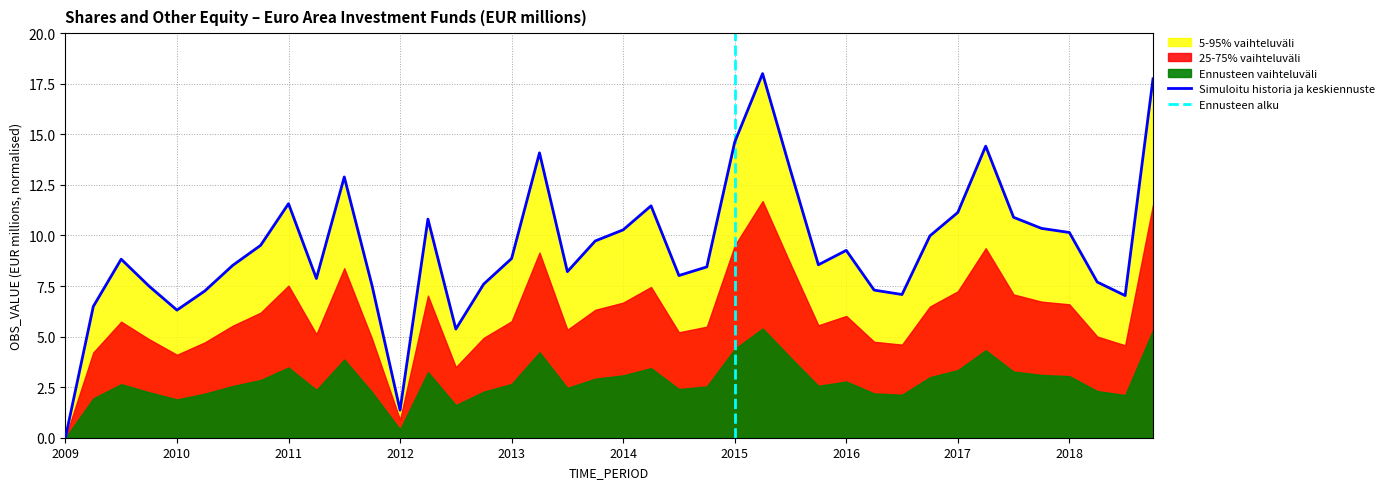

At which label does the data first exceed 8?

2009-Q3